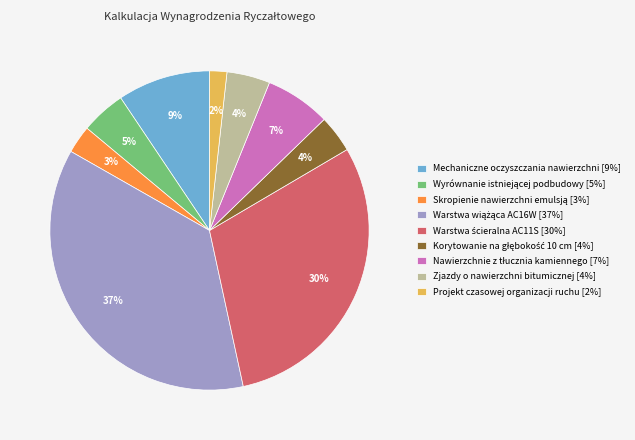

To the nearest percent, what is the difference between the largest and smallest slice percentages?

35%